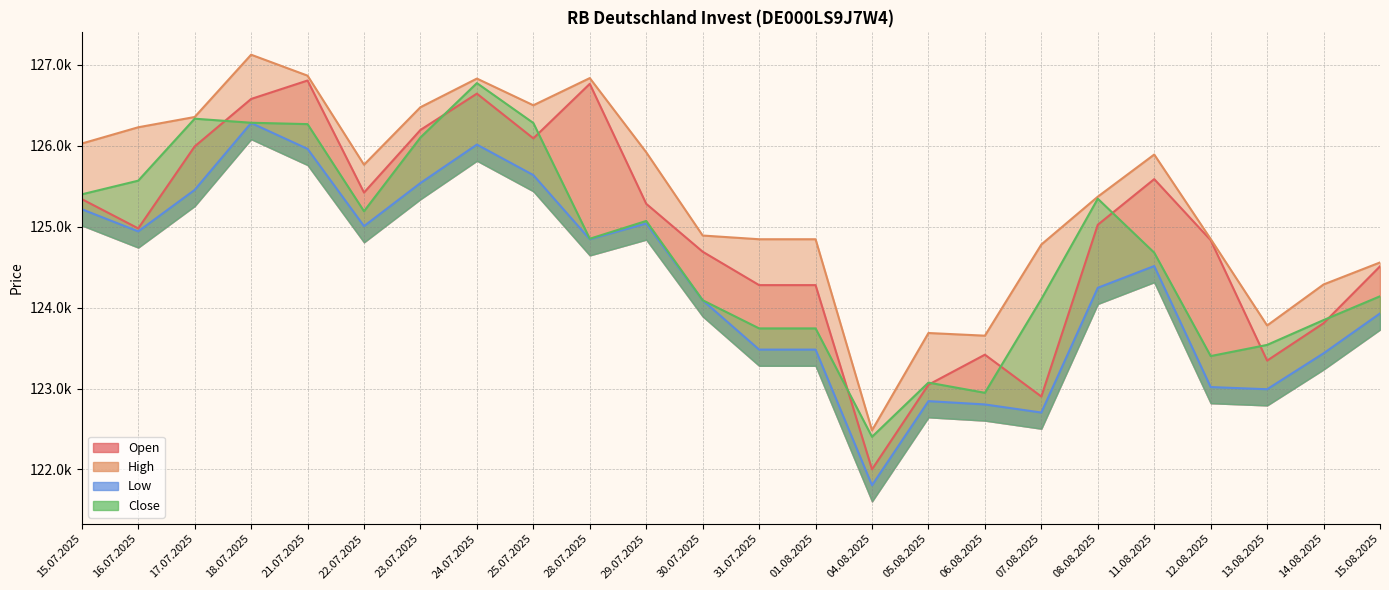

At how many categories does at least one series exceed 124302?

19